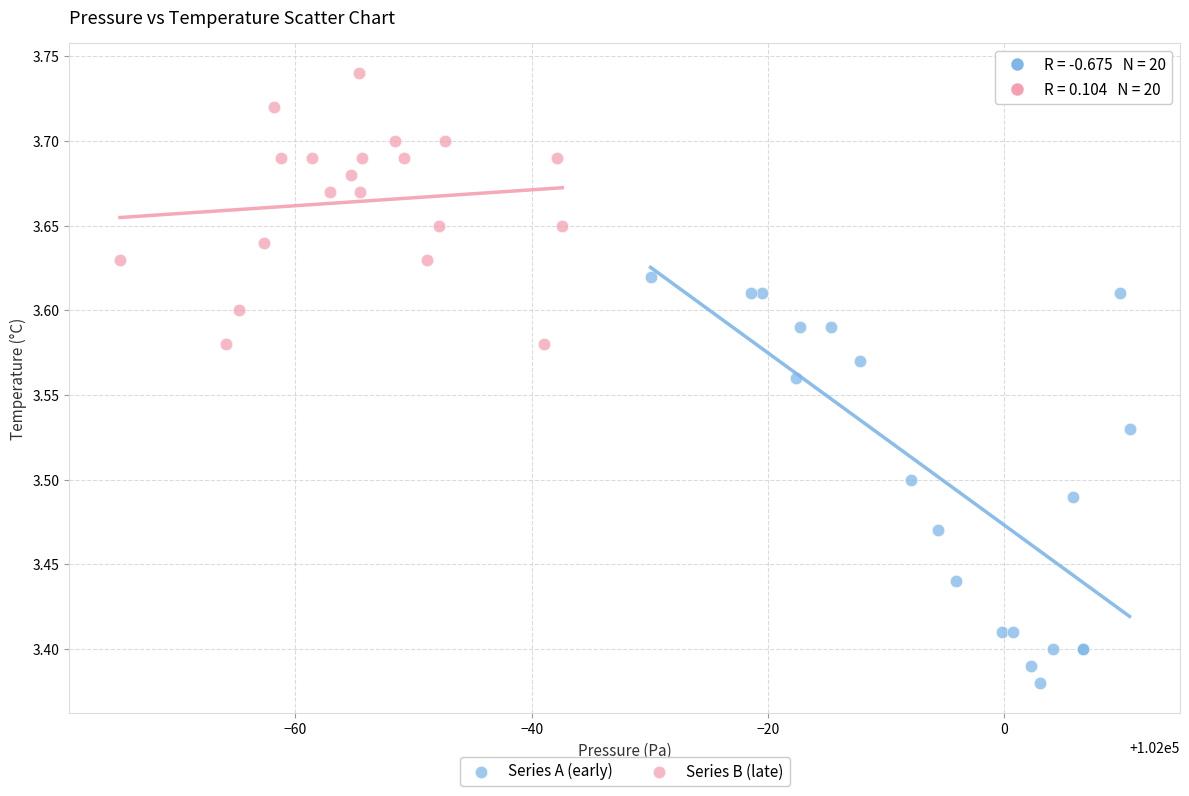

Which series contains the highest Y value?

Series B (late)